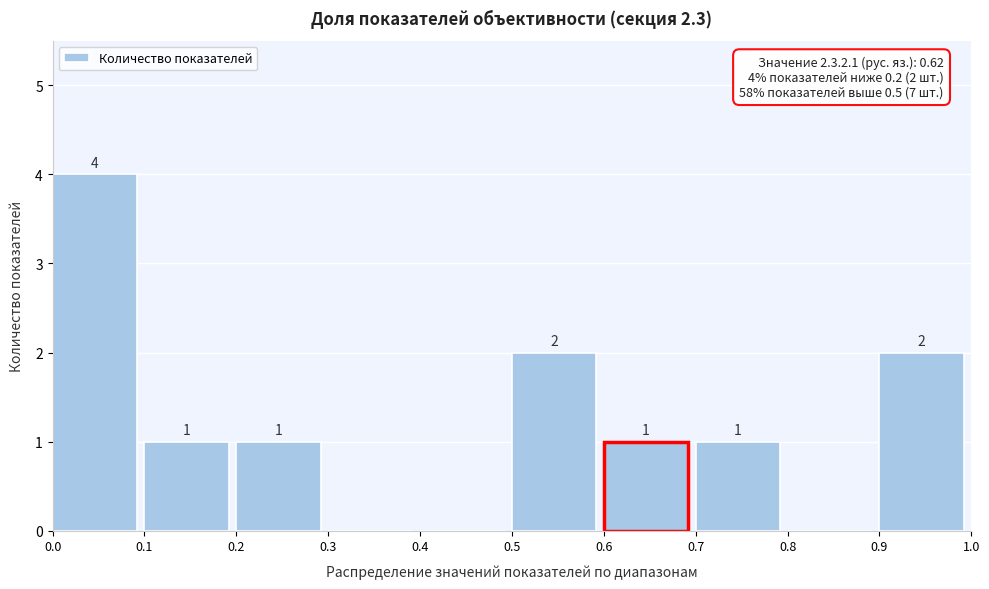

Over which range of the x-axis is the bar tallest?

0.0 to 0.1